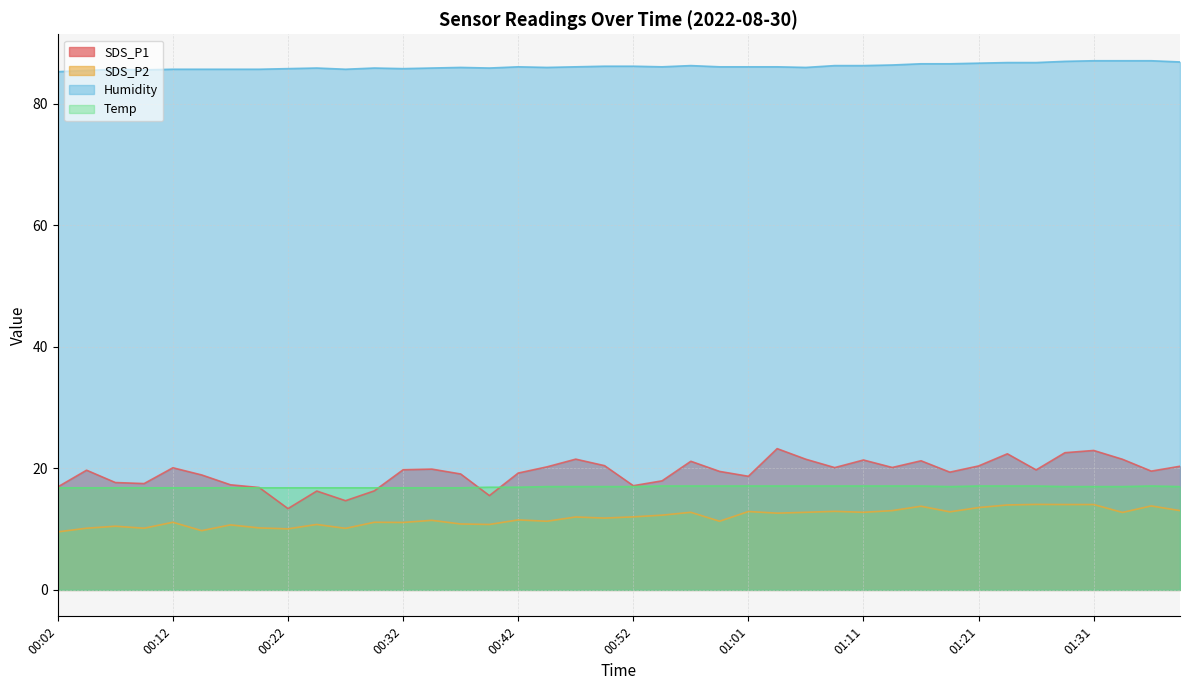

True or false: Humidity has a value of 85.8 at 00:32.

True